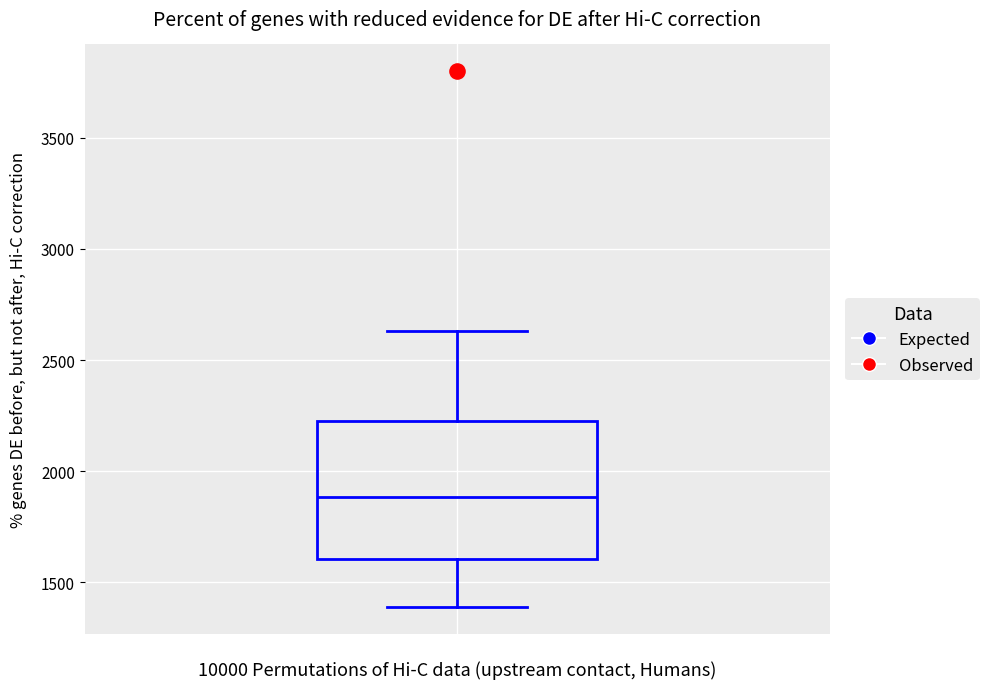

Transcribe this box plot: give where the median line is, the range the box spans, and where the two whiskers end, as read against the y-axis. The values are not printed on the chart, so give them approximately, as read against the axis.

median 1900, box 1600 to 2200, whiskers 1400 to 2650